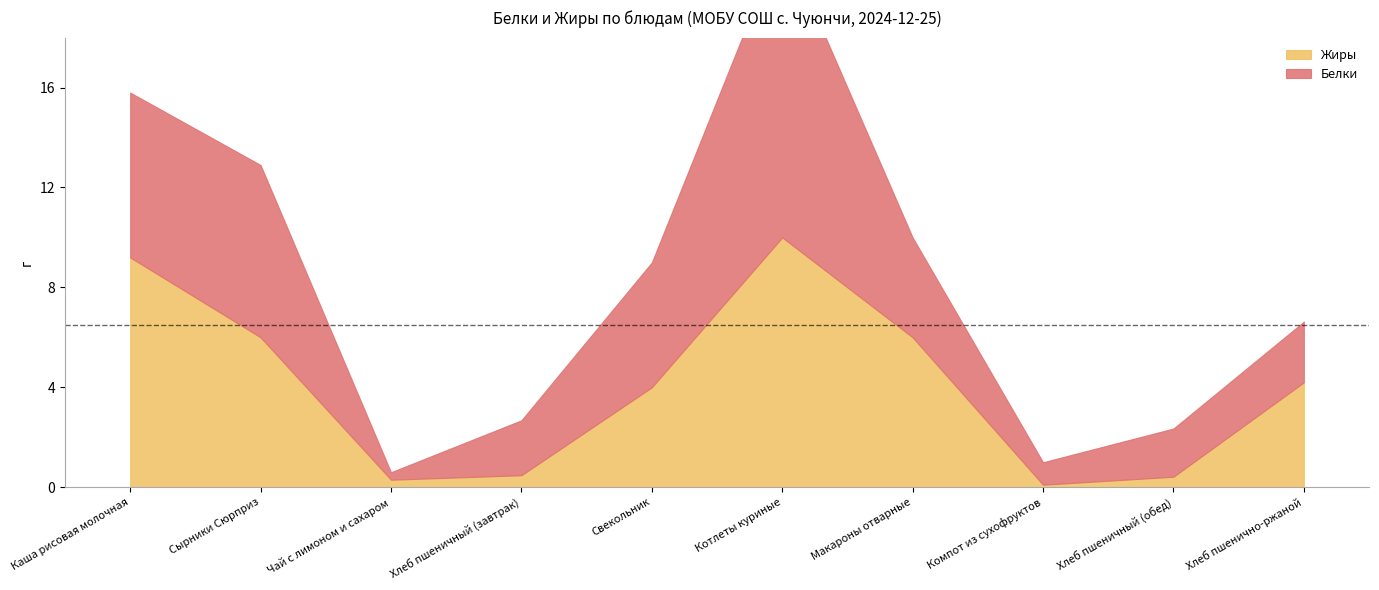

What is the total value across all series at Хлеб пшеничный (обед)?

2.4